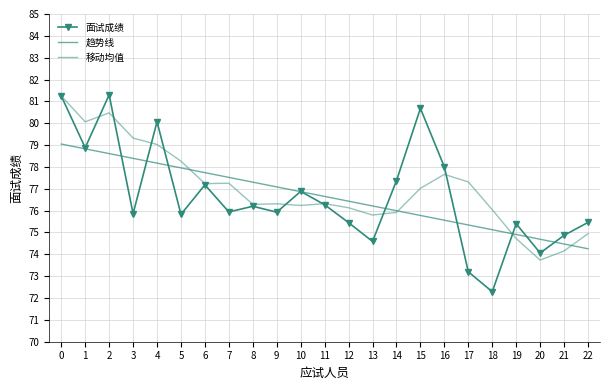

What is the sum of all 面试成绩 values?

1763.0